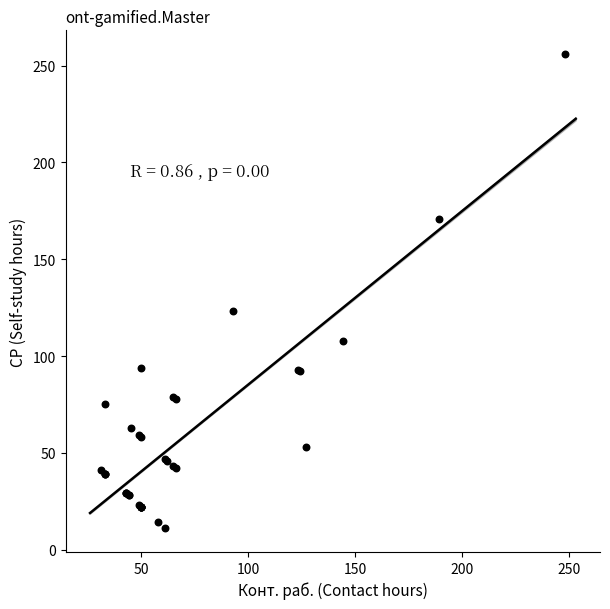

What Y value in the scatter plot is closest to 133?

123